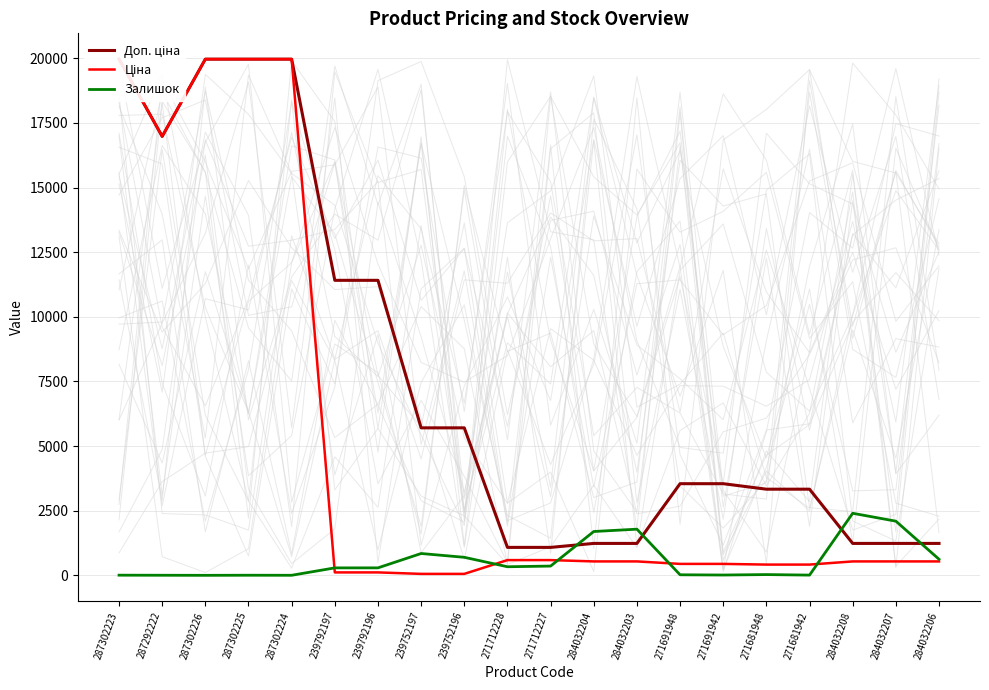

What is the difference between the maximum and second lowest values in the Залишок series?

2398